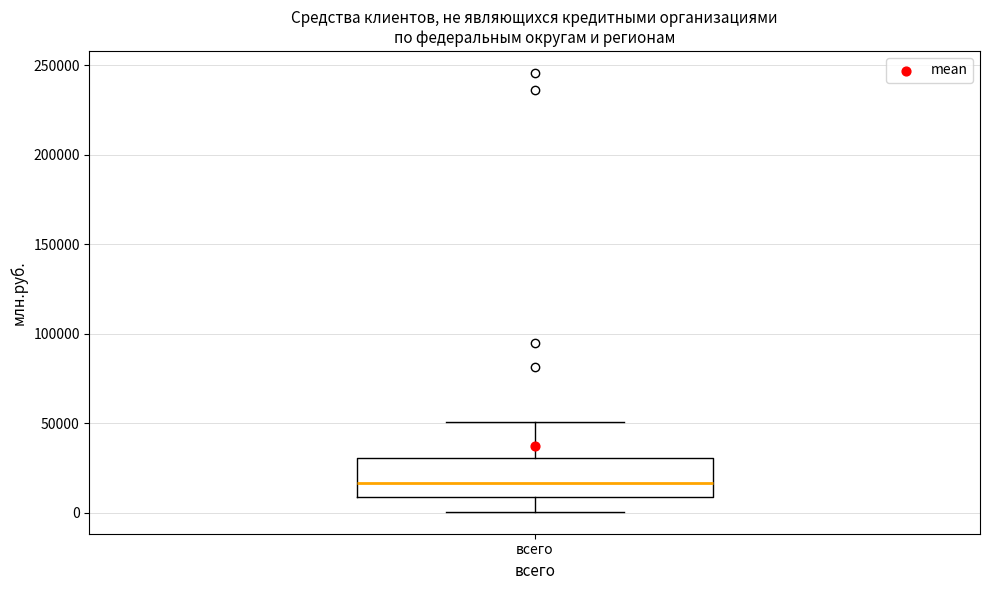

Transcribe this box plot: give where the median line is, the range the box spans, and where the two whiskers end, as read against the y-axis. The values are not printed on the chart, so give them approximately, as read against the axis.

median 15000, box 10000 to 30000, whiskers 0 to 50000